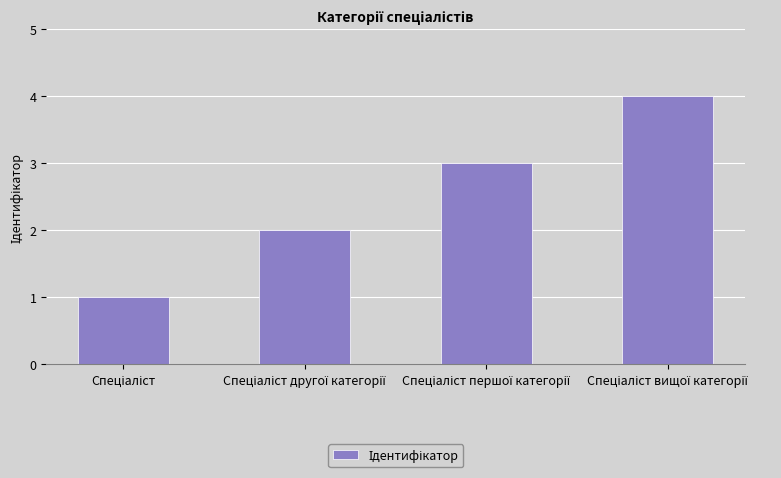

What is the difference between the maximum and minimum values?

3